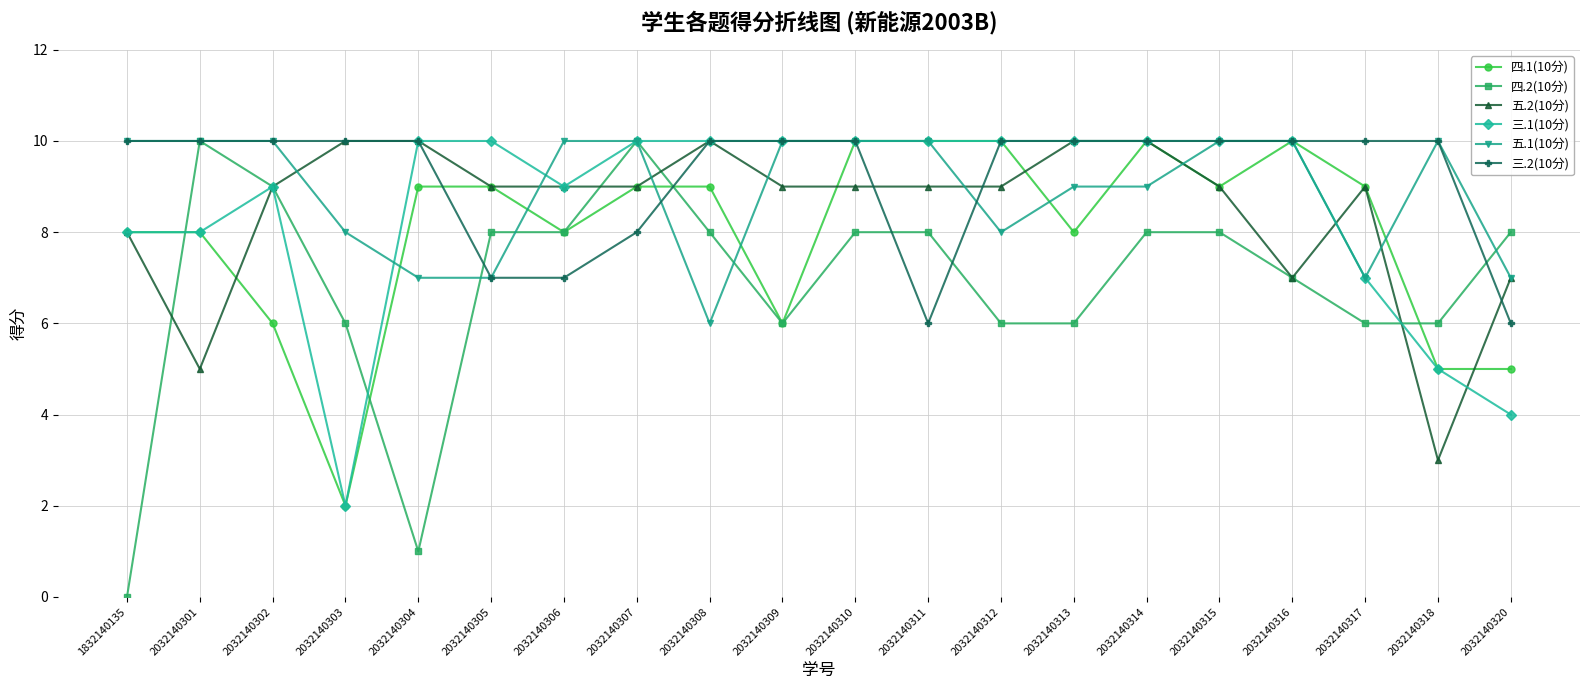

The 三.2(10分) series shows 10 at 2032140303. True or false?

True